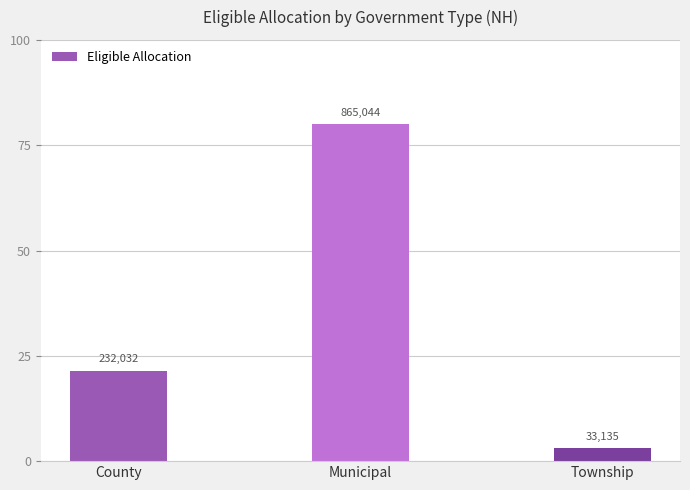

What is the change in value from Municipal to Township?

-76.9